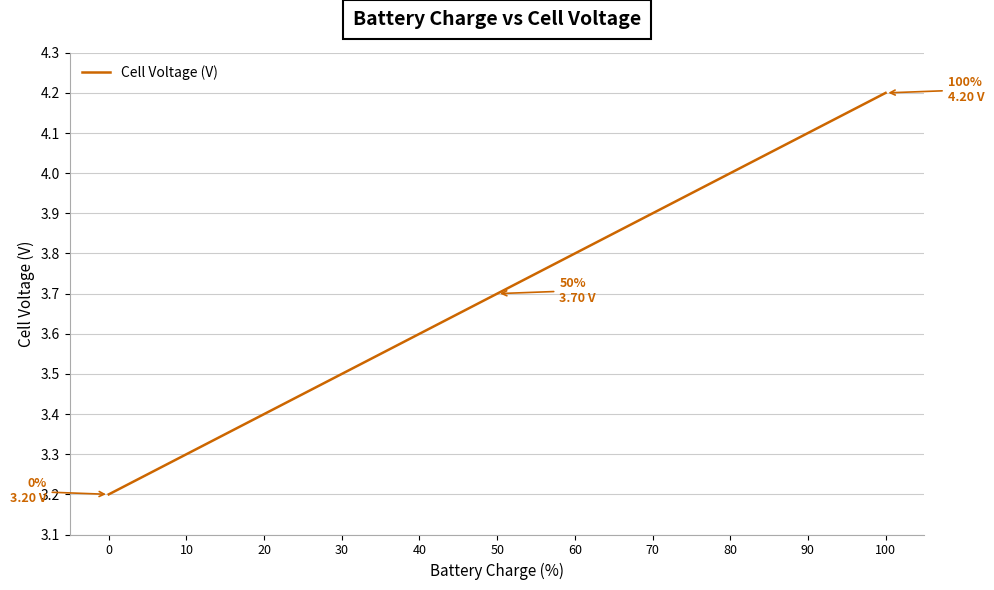

What is the smallest value displayed?

3.2